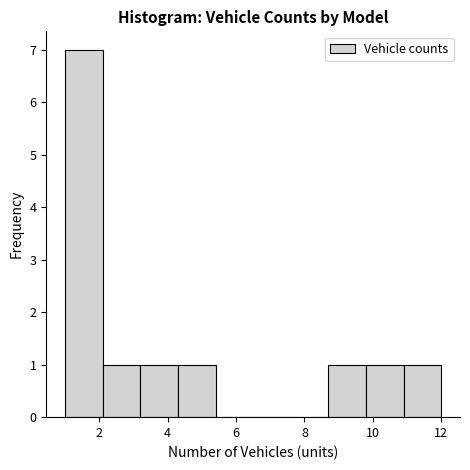

What is the height of the bar covering 1.0 to 2.1 on the x-axis? Neither the bar edges nor the heights are printed on the chart, so give them approximately, as read against the axes.

7